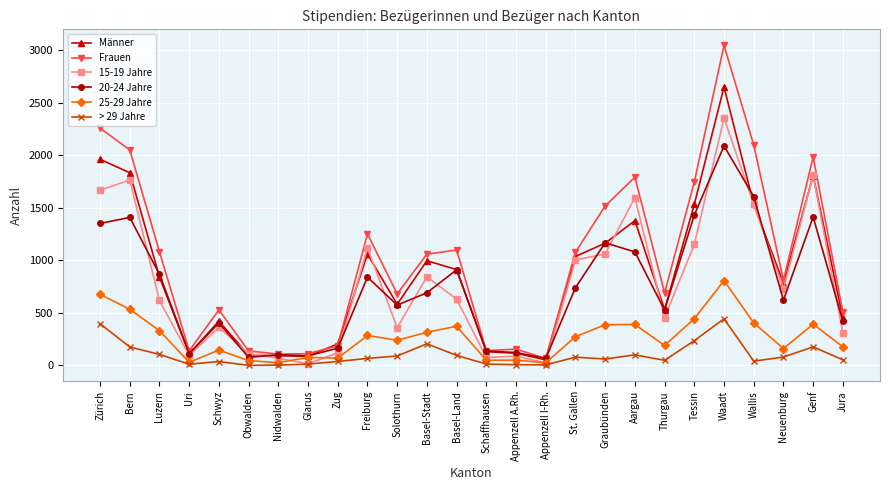

The value of Männer at Basel-Stadt is 996. True or false?

True